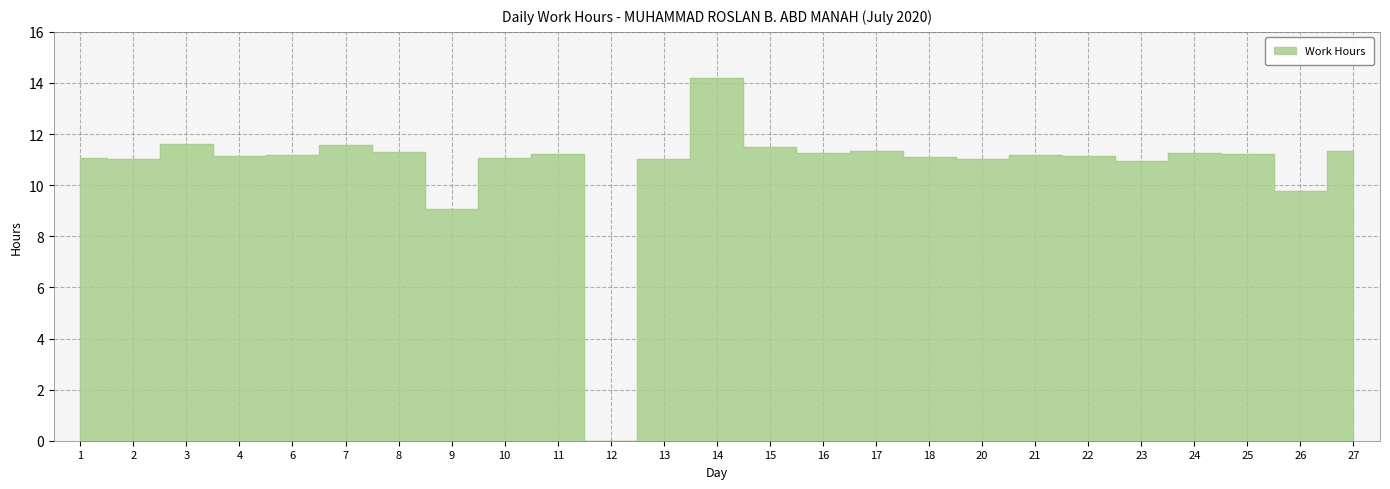

How many points are higher than both their immediate neighbors (excluding endpoints)?

7